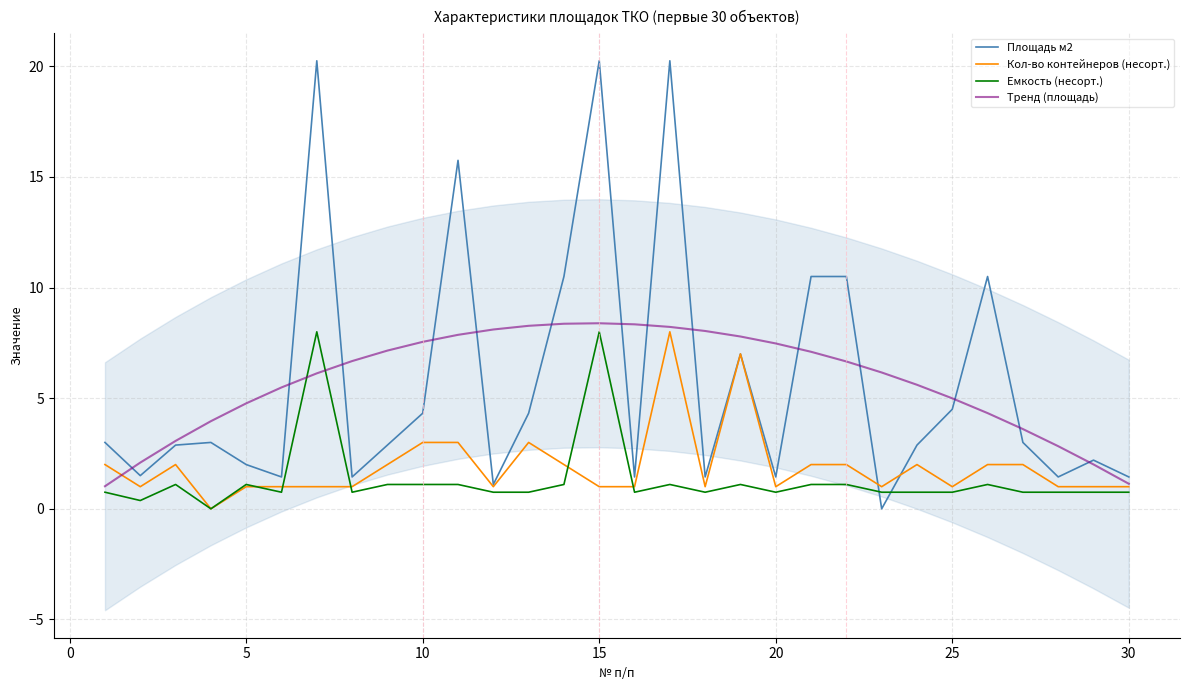

The Площадь м2 series shows 3.0 at 25. True or false?

False